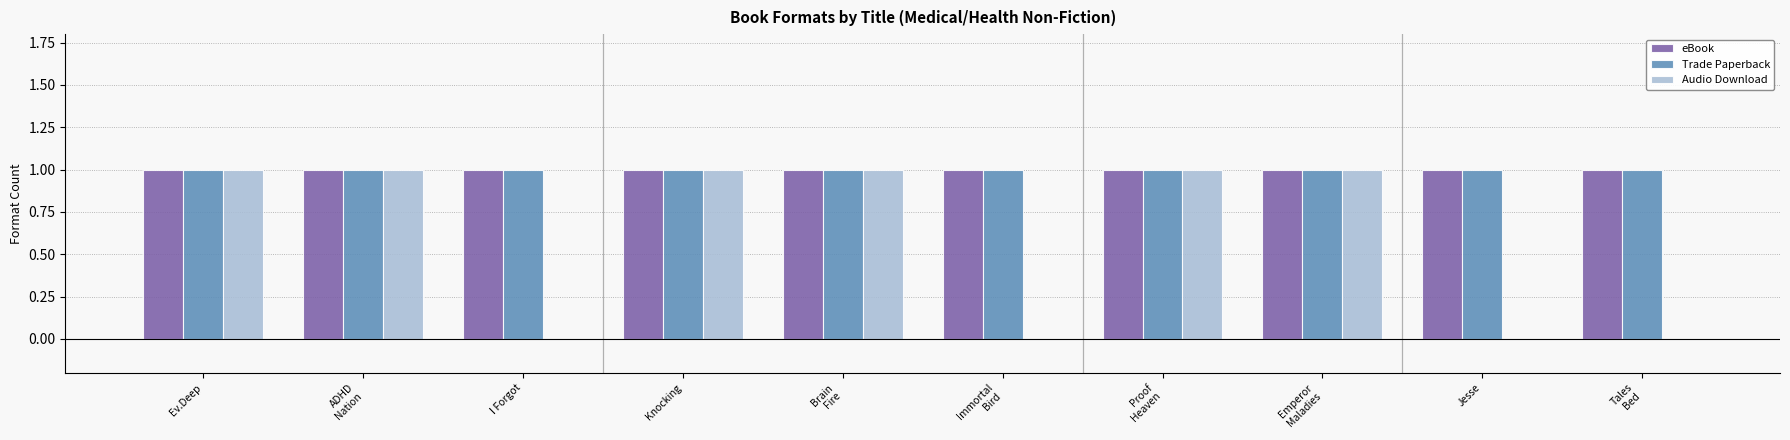

What is the sum of all eBook values?

10